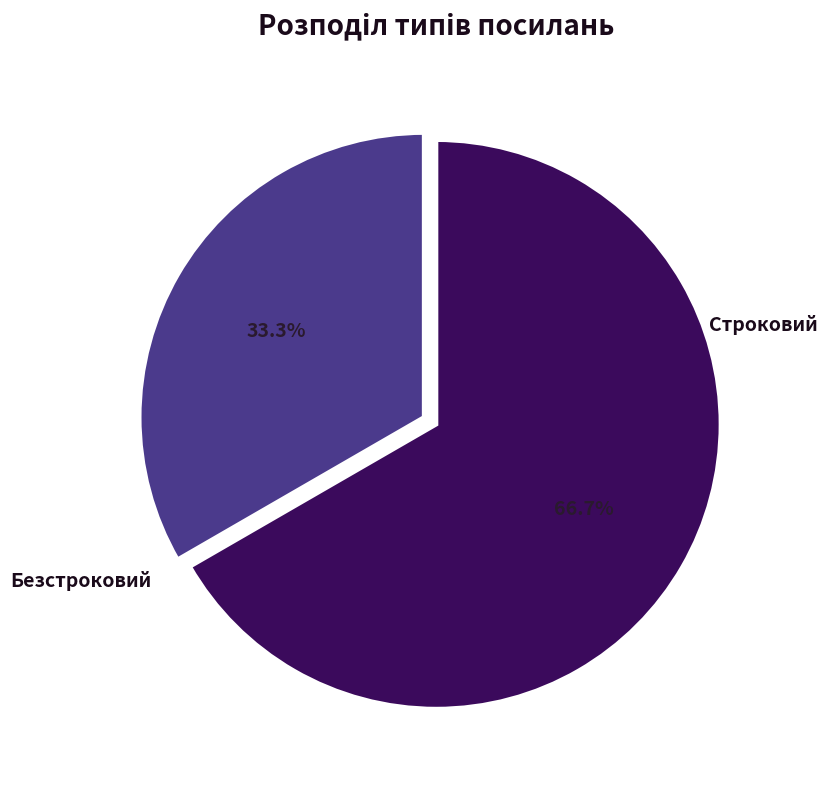

Does Безстроковий represent more than half of the total?

Yes